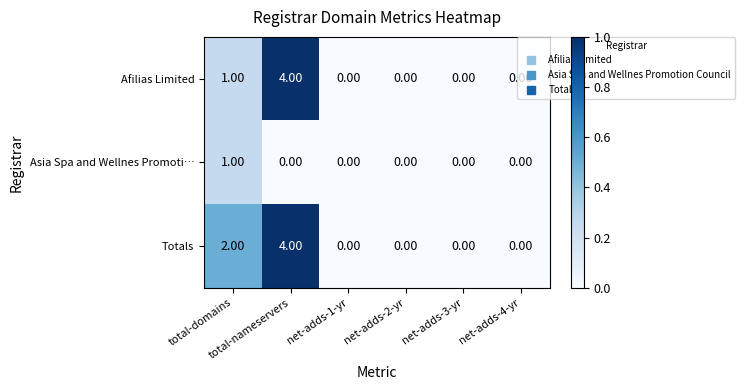

What is the sum of all Totals values?

6